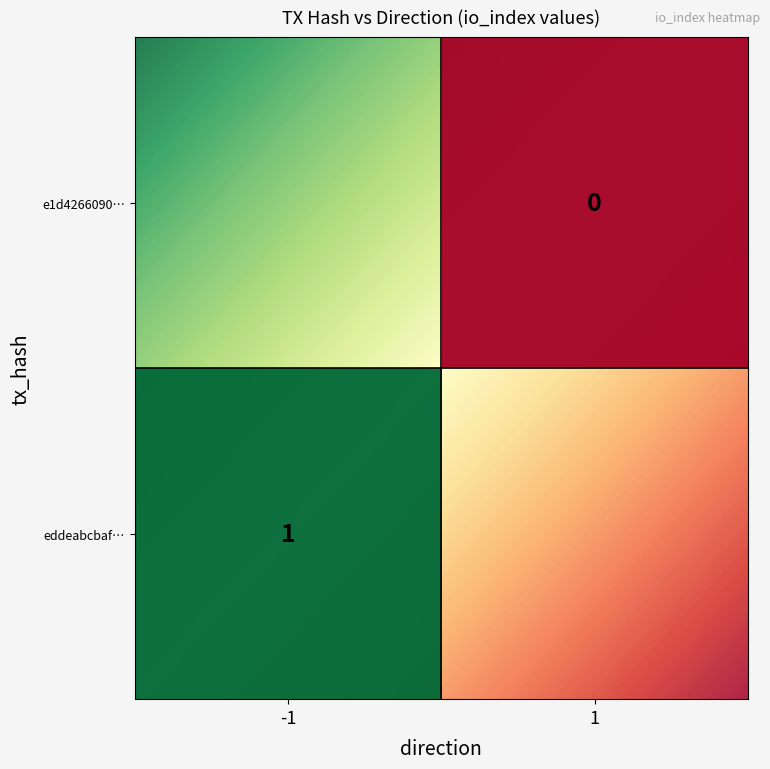

How many values in the e1d4266090999c8d13a3f5c616ba75ffc7e29d4 series are below 1?

1